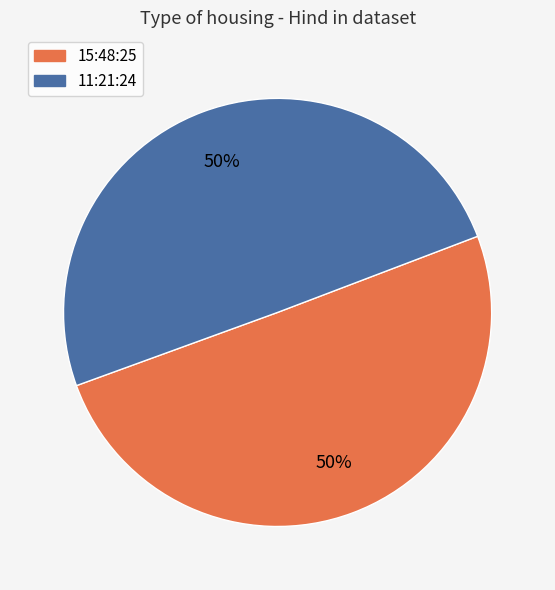

To the nearest percent, what is the combined percentage of 15:48:25 and 11:21:24?

100%